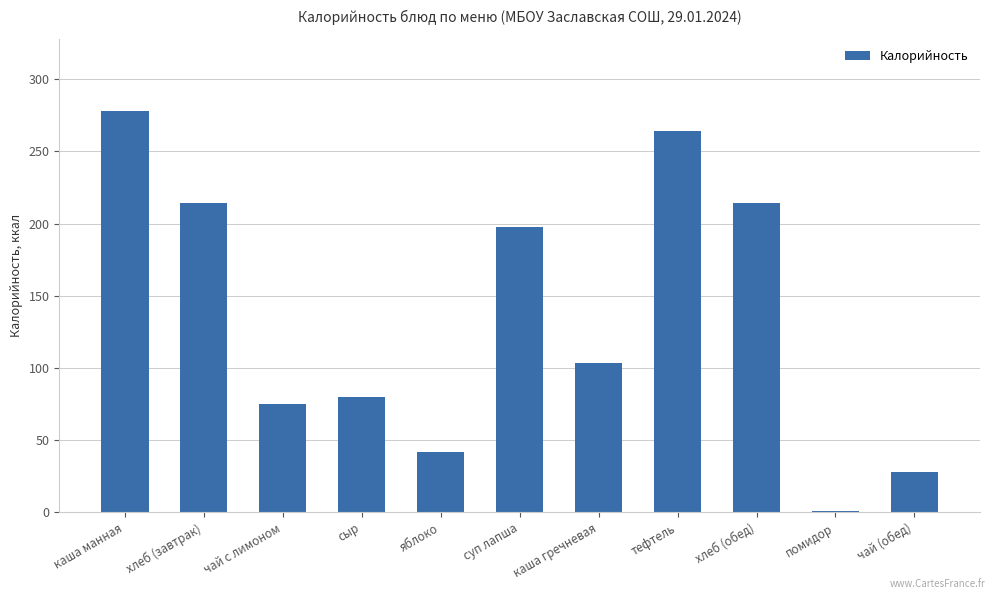

At which category does the chart reach its peak across all series?

каша манная